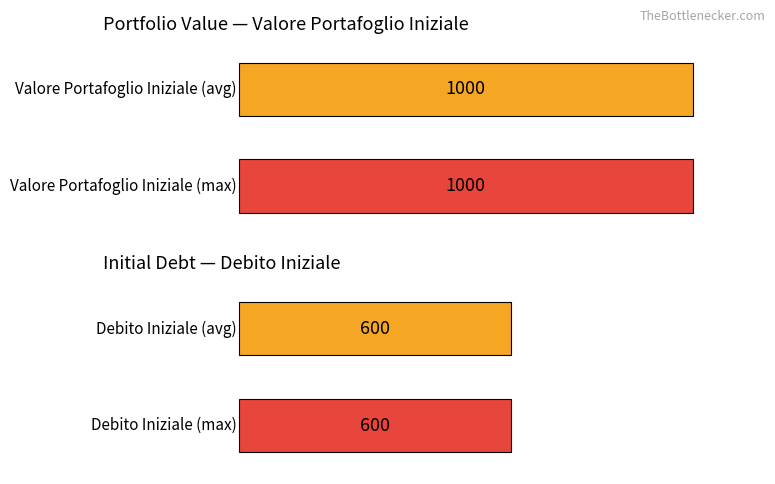

What are all the series names shown in the legend?

Valore Portafoglio Iniziale, Debito Iniziale